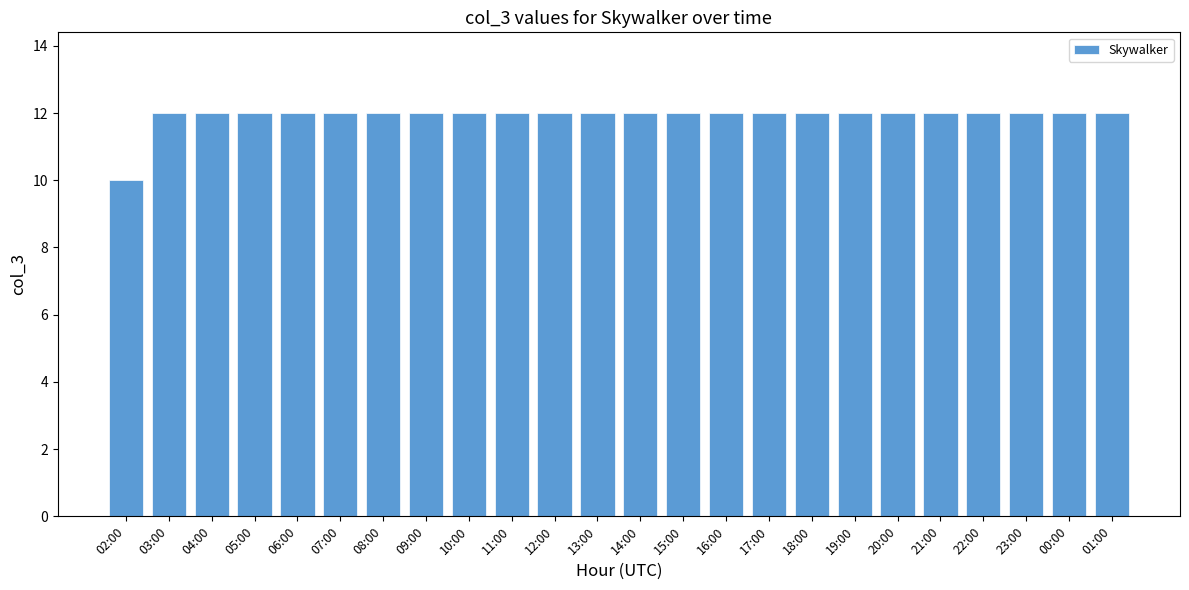

Are the bars grouped side by side (vs. stacked)?

No